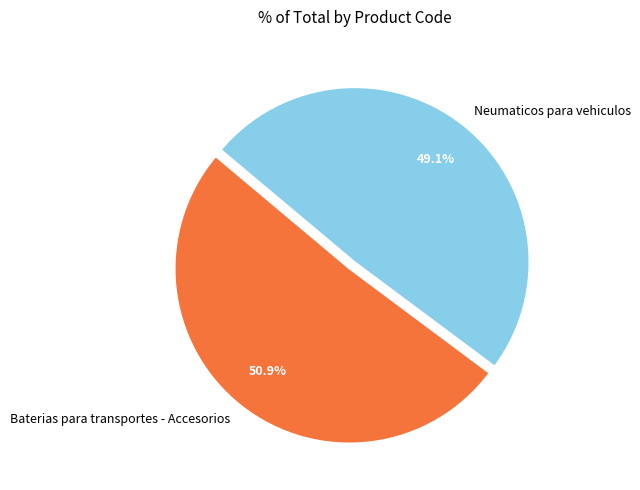

Is Neumaticos para vehiculos the majority of the pie?

No